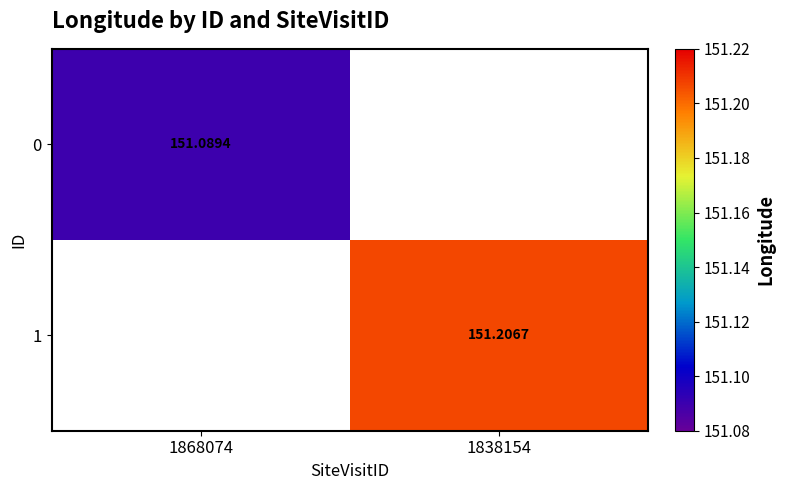

Which has a higher value, 1868074 or 1838154?

1838154